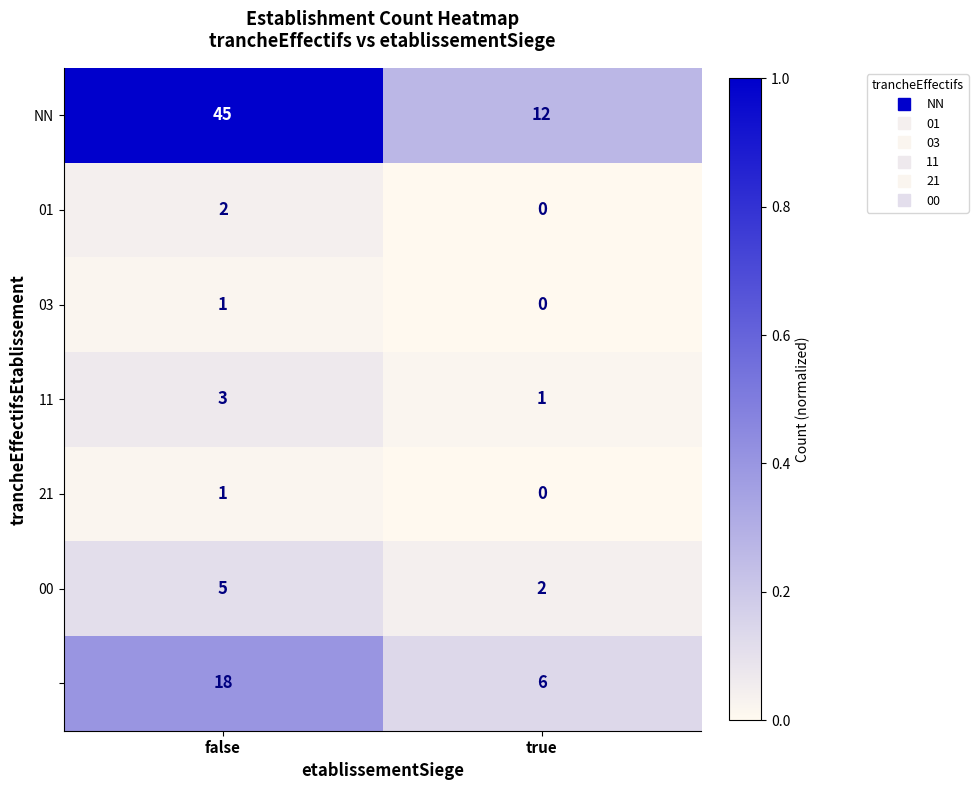

What is the total value across all series at false?

75